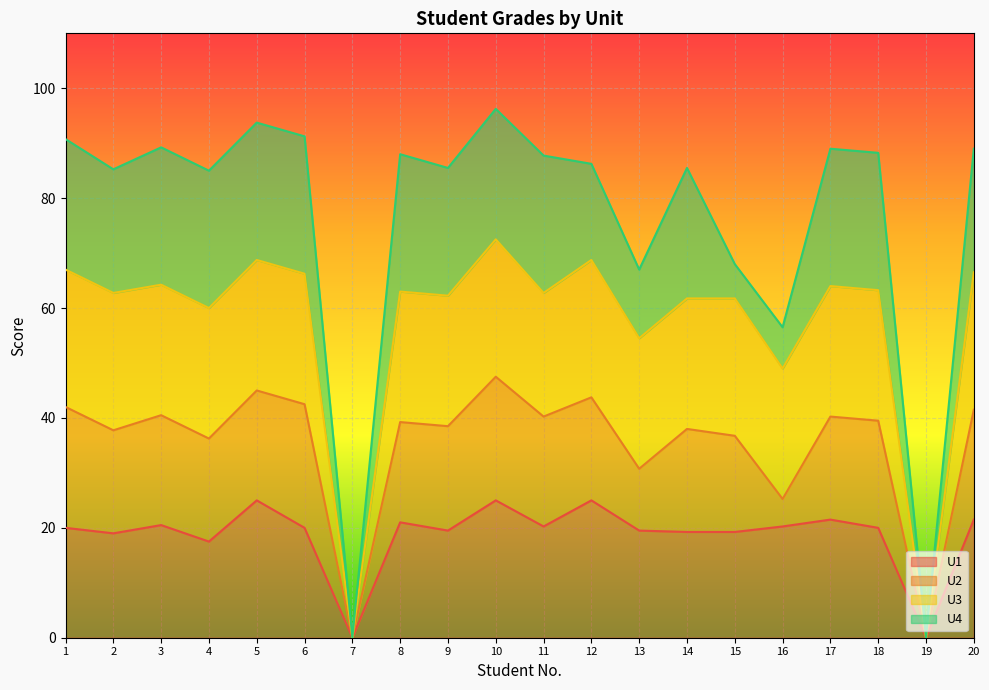

Between 8 and 12, which series saw the biggest shift?

U4